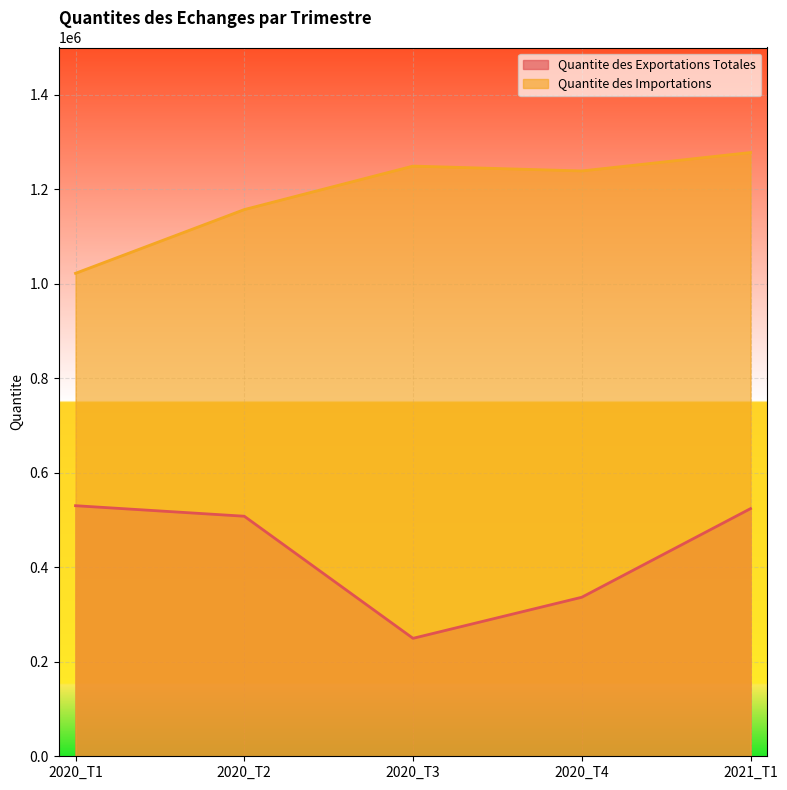

Is it true that Quantite des Exportations Totales equals 245076.5 at 2020_T1?

False